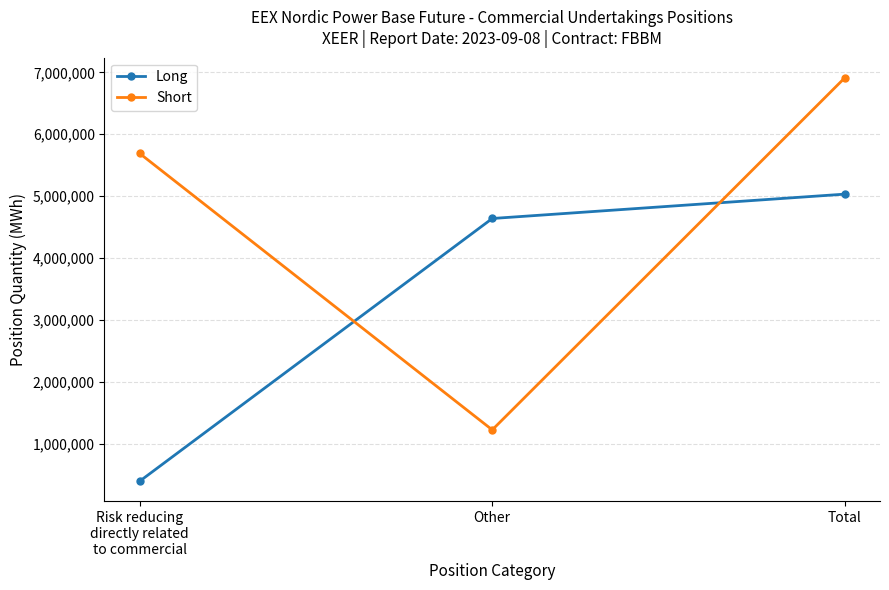

At which label does Long reach its peak?

Total